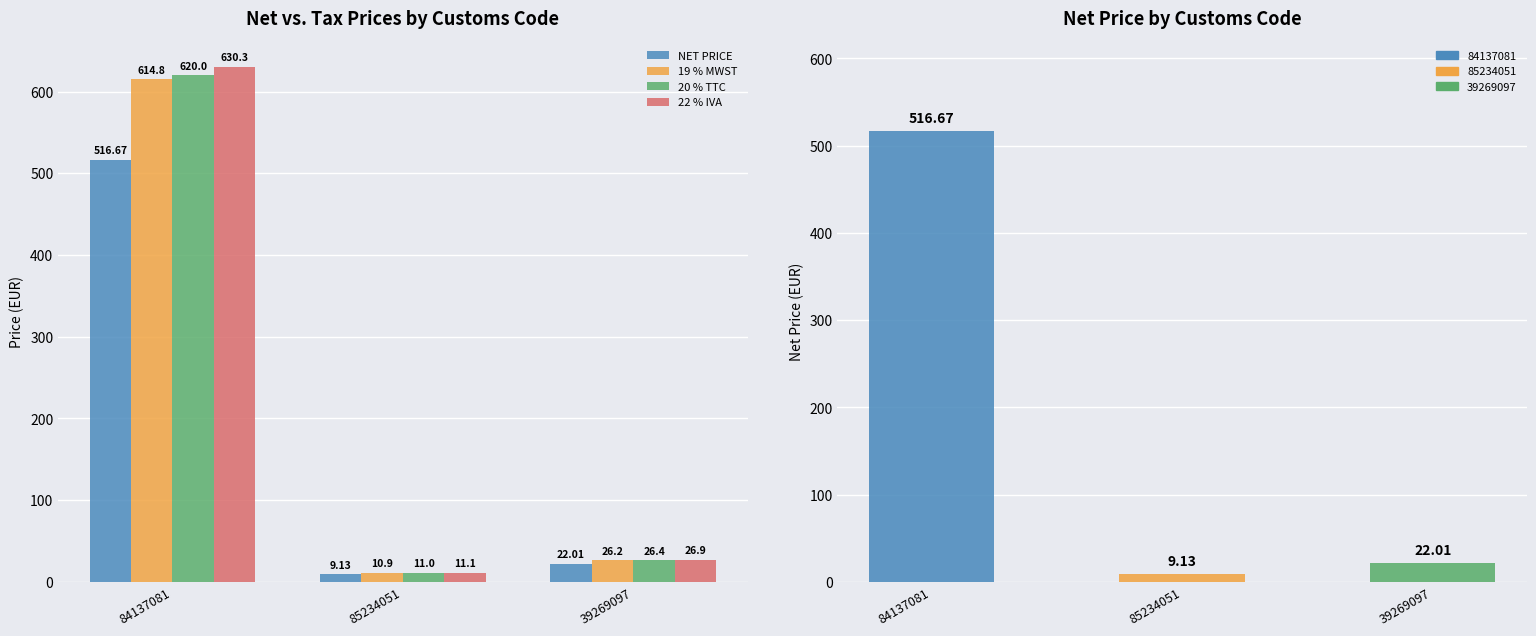

Which series changed the most between 85234051 and 39269097?

22 % IVA